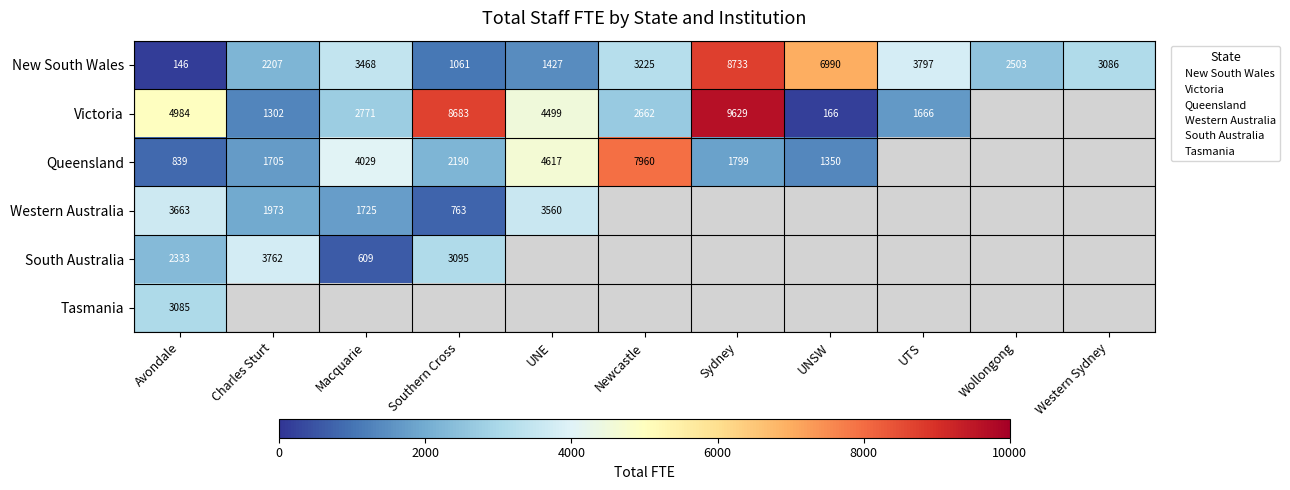

Which series has the widest spread of values?

Victoria